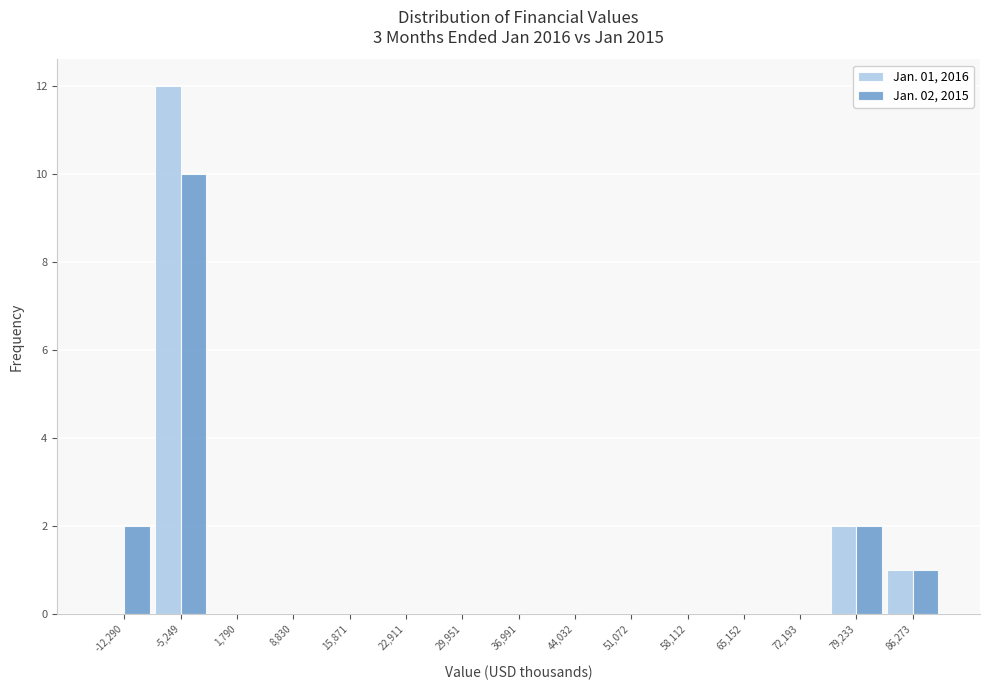

Reading left to right, extract all data points from this chart.

Jan. 01, 2016: -12,290=0	-5,249=12	1,790=0	8,830=0	15,871=0	22,911=0	29,951=0	36,991=0	44,032=0	51,072=0	58,112=0	65,152=0	72,193=0	79,233=2	86,273=1
Jan. 02, 2015: -12,290=2	-5,249=10	1,790=0	8,830=0	15,871=0	22,911=0	29,951=0	36,991=0	44,032=0	51,072=0	58,112=0	65,152=0	72,193=0	79,233=2	86,273=1